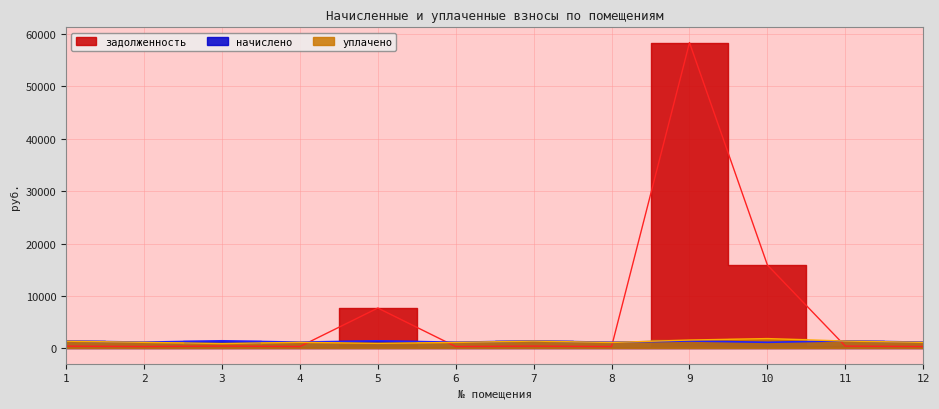

At how many categories does at least one series exceed 26295?

1